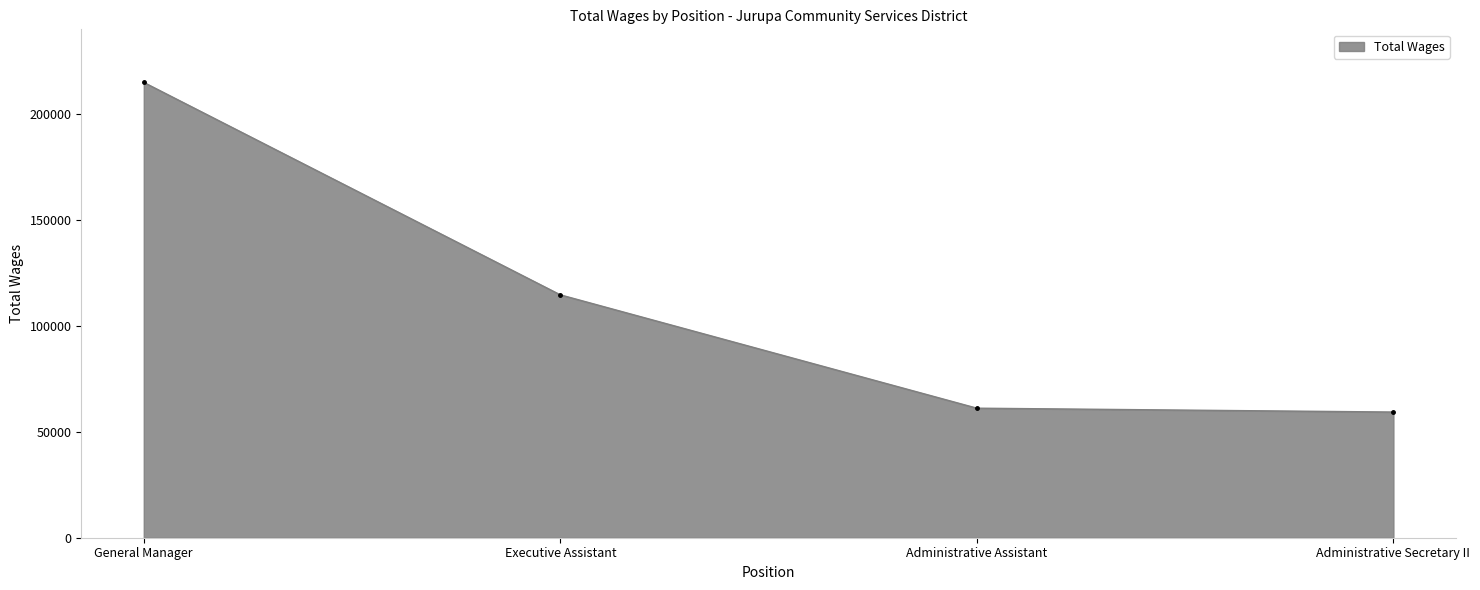

How many series are shown in this chart?

1